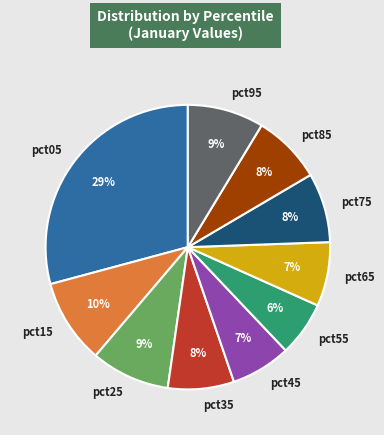

Does pct35 represent more than half of the total?

No